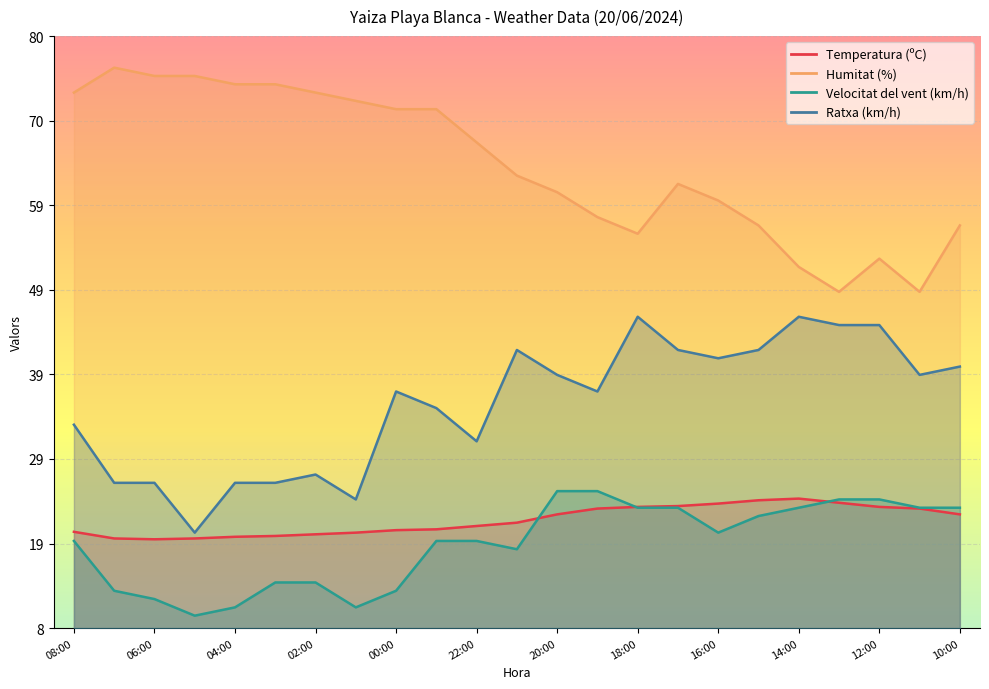

Reading right to left, list all the values displayed in this chart.

Temperatura (ºC): 22.2	22.9	23.1	23.6	24.1	23.9	23.5	23.2	23.1	22.9	22.2	21.2	20.8	20.4	20.3	20.0	19.8	19.6	19.5	19.3	19.2	19.3	20.1
Humitat (%): 57.0	49.0	53.0	49.0	52.0	57.0	60.0	62.0	56.0	58.0	61.0	63.0	67.0	71.0	71.0	72.0	73.0	74.0	74.0	75.0	75.0	76.0	73.0
Velocitat del vent (km/h): 23.0	23.0	24.0	24.0	23.0	22.0	20.0	23.0	23.0	25.0	25.0	18.0	19.0	19.0	13.0	11.0	14.0	14.0	11.0	10.0	12.0	13.0	19.0
Ratxa (km/h): 40.0	39.0	45.0	45.0	46.0	42.0	41.0	42.0	46.0	37.0	39.0	42.0	31.0	35.0	37.0	24.0	27.0	26.0	26.0	20.0	26.0	26.0	33.0